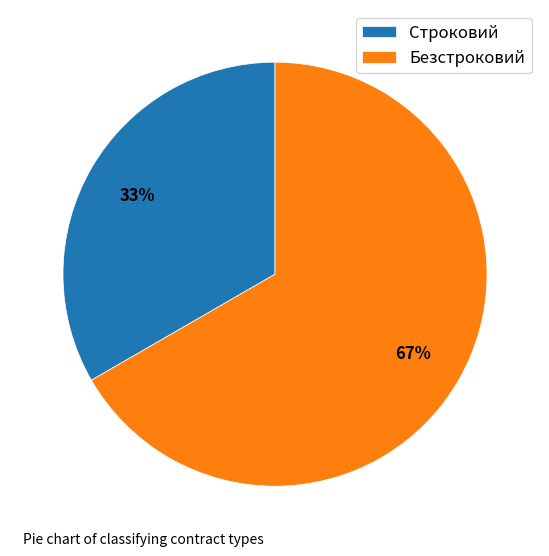

Is Строковий the majority of the pie?

No